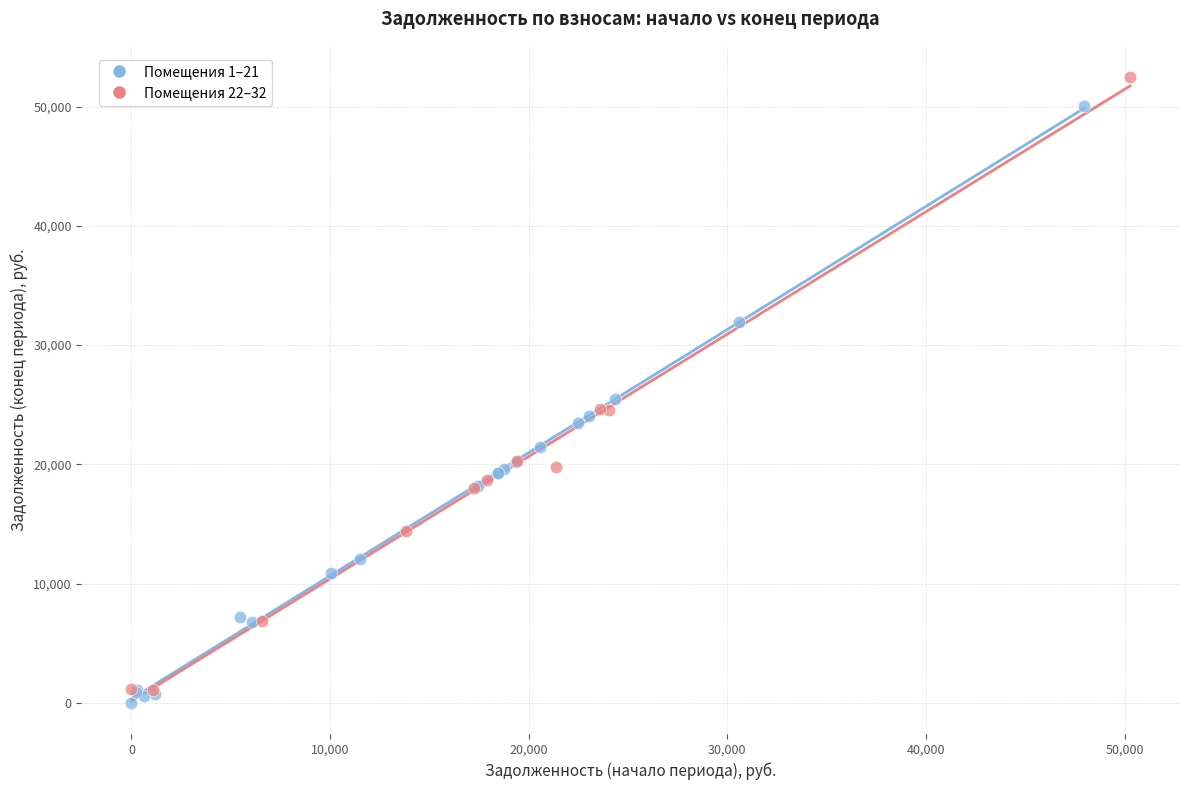

Which series reaches the maximum Y coordinate?

Помещения 22–32